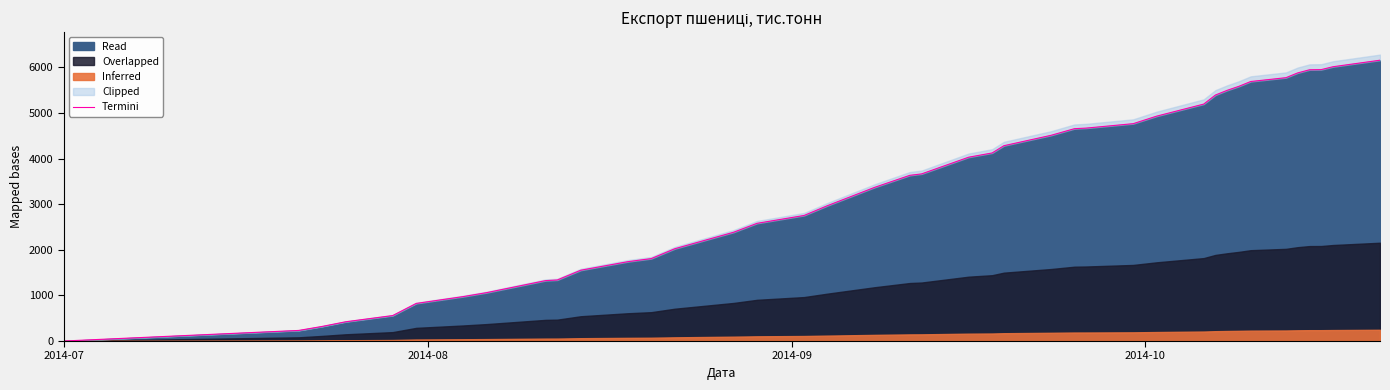

The value at 2014-07 is 0. True or false?

True